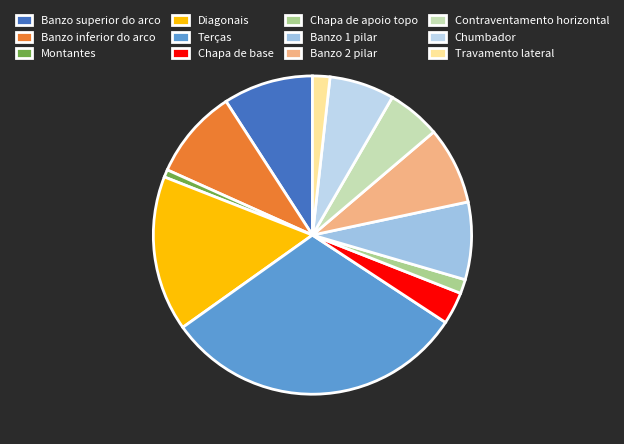

How many slices are in this pie chart?

12